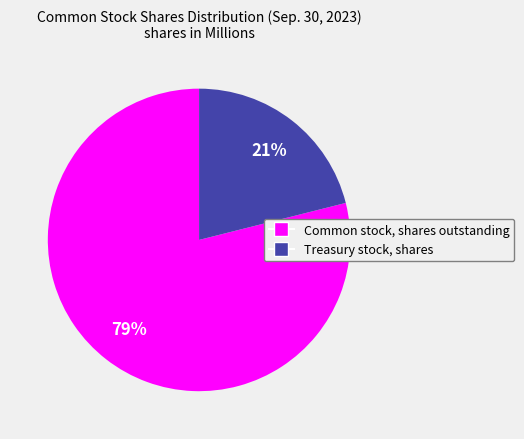

Which has a higher value, Treasury stock, shares or Common stock, shares outstanding?

Common stock, shares outstanding